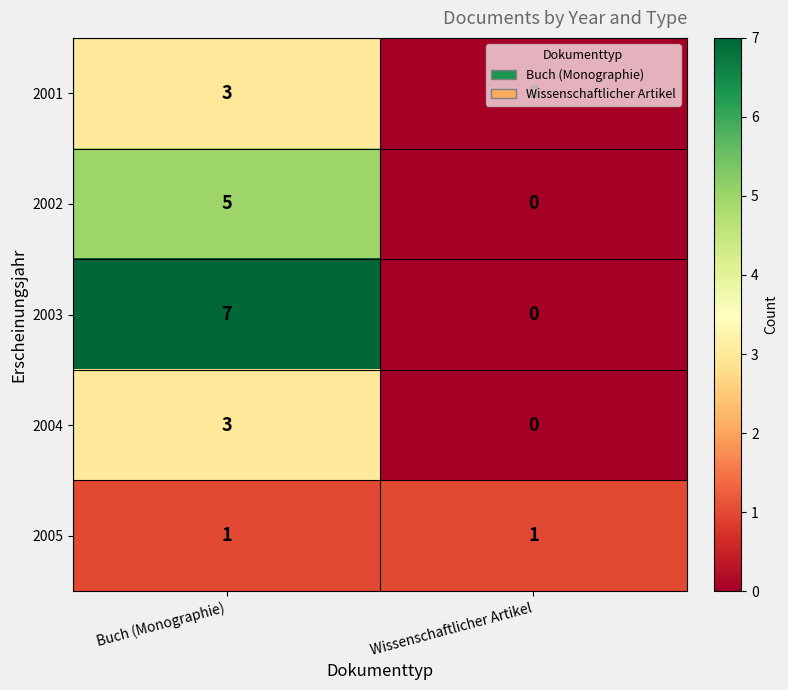

What is the difference between the 2003 values at Wissenschaftlicher Artikel and Buch (Monographie)?

7